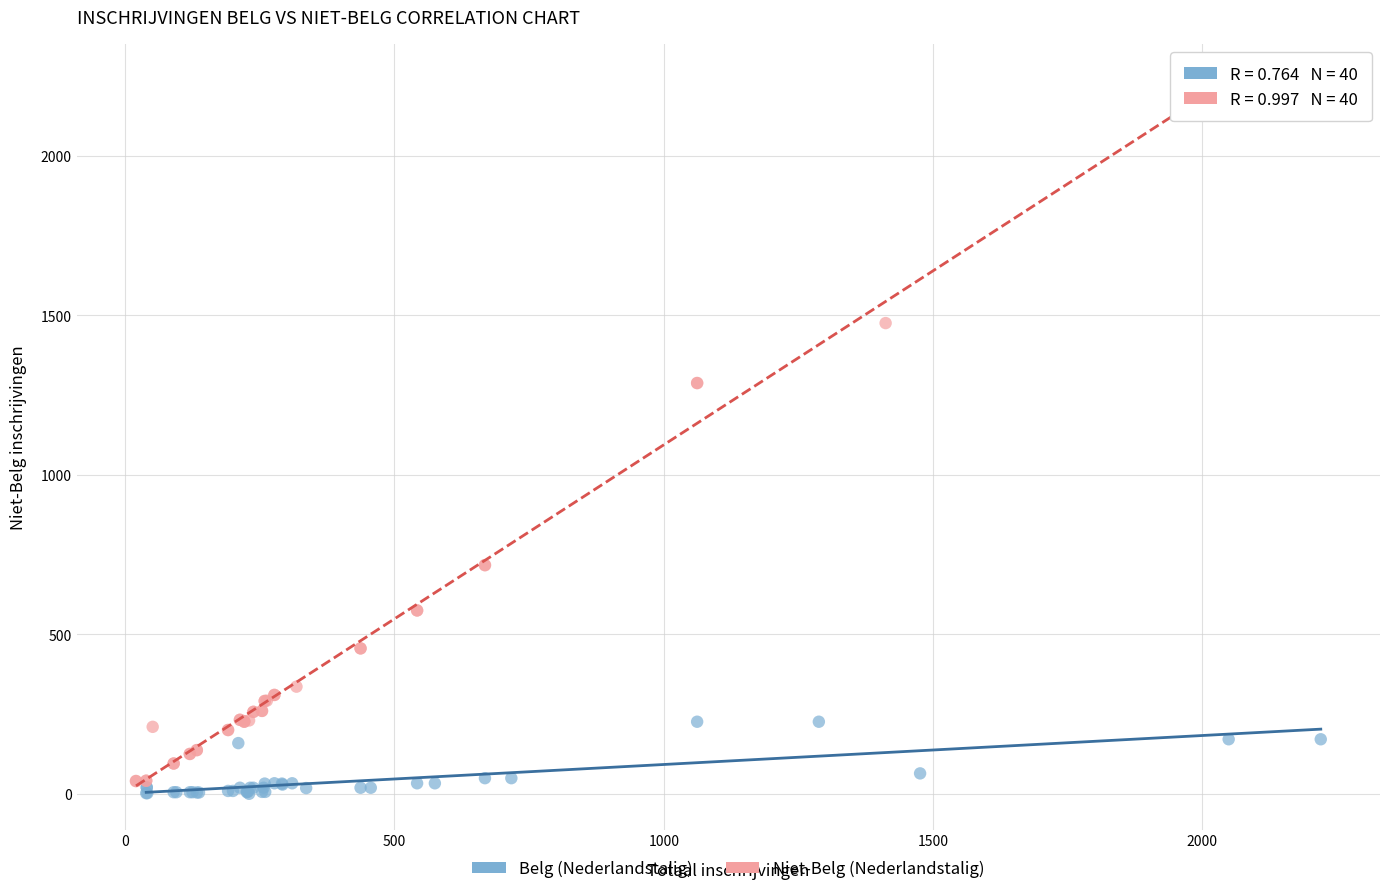

Which series has the widest spread of Y values?

Niet-Belg (Nederlandstalig)